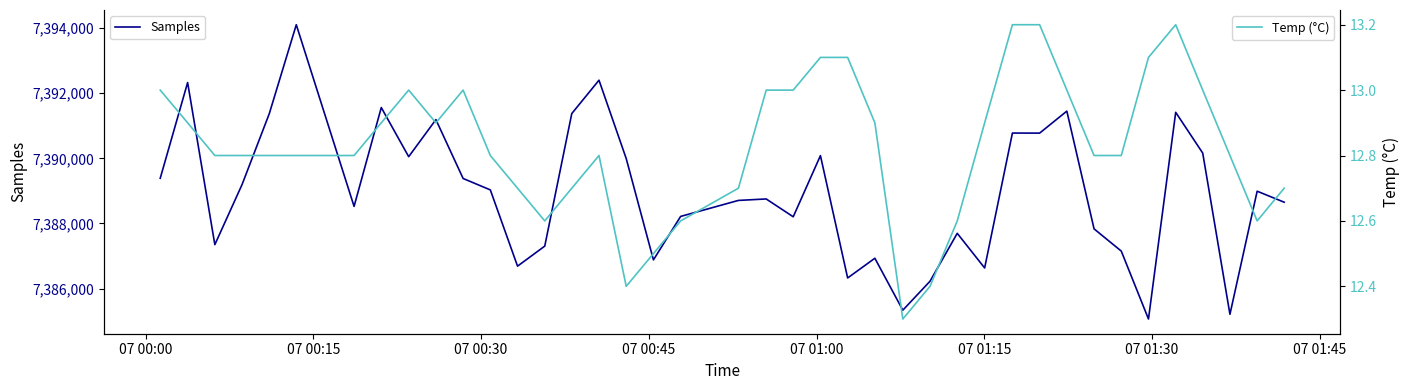

True or false: Temp (°C) and Samples intersect in this chart.

False